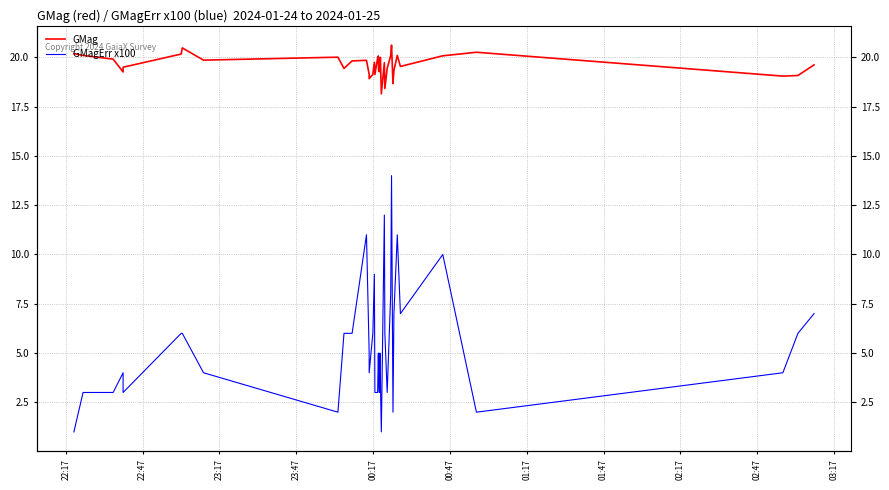

What is the maximum value shown in the chart?

20.6